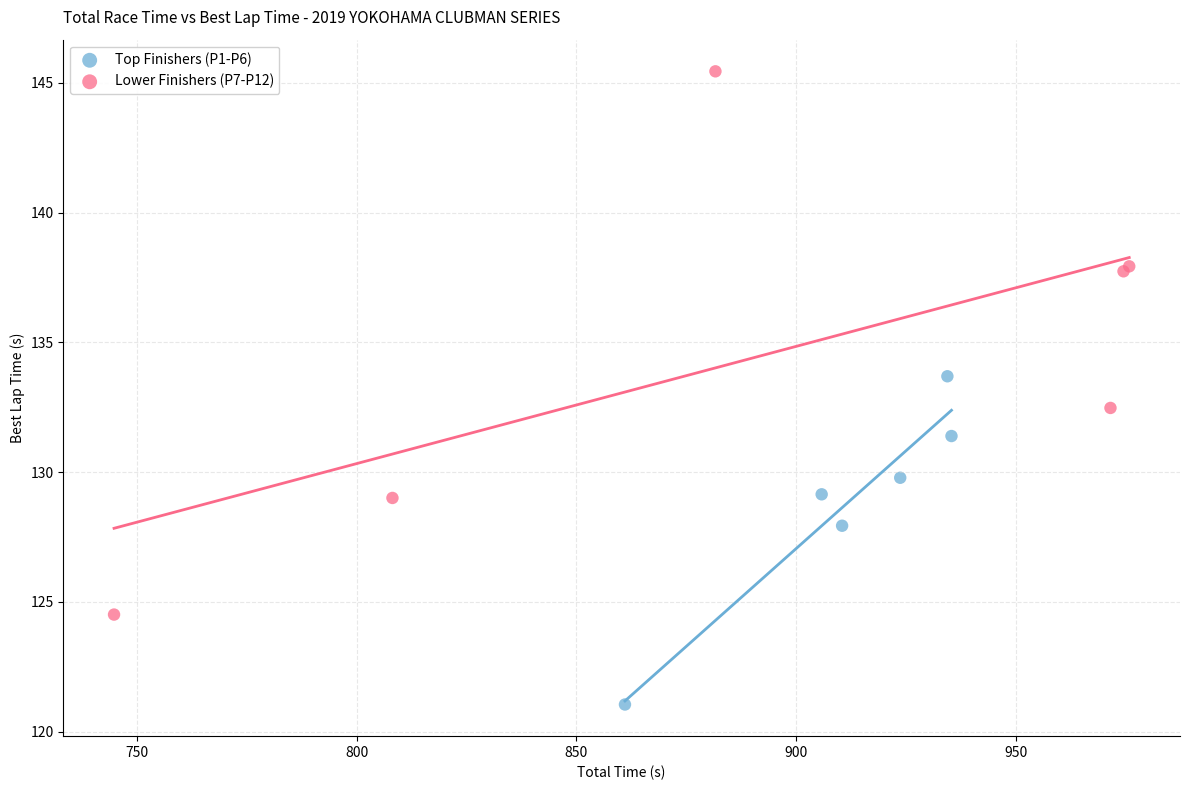

Which series has the widest spread of Y values?

Lower Finishers (P7-P12)